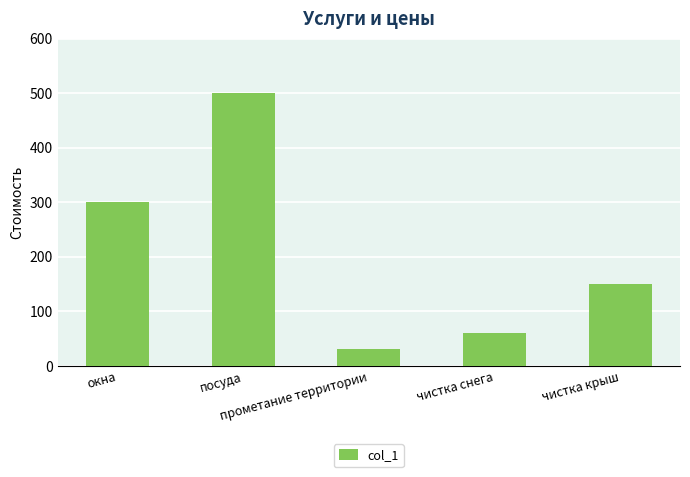

List the labels in order of value, largest first.

посуда, окна, чистка крыш, чистка снега, прометание территории